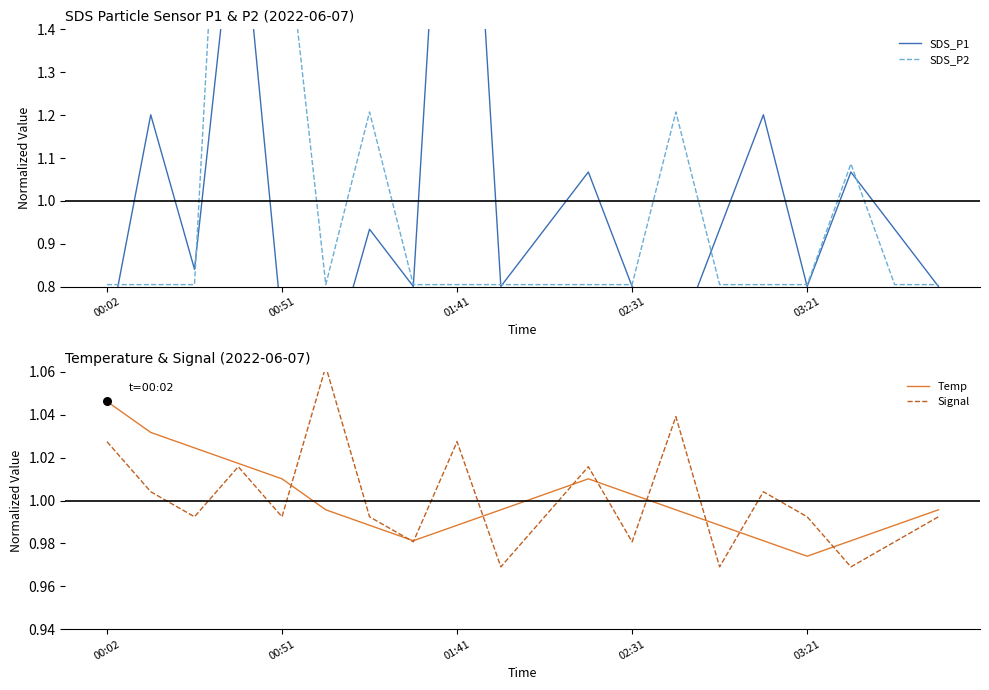

Which series reaches the maximum Y coordinate?

SDS_P2